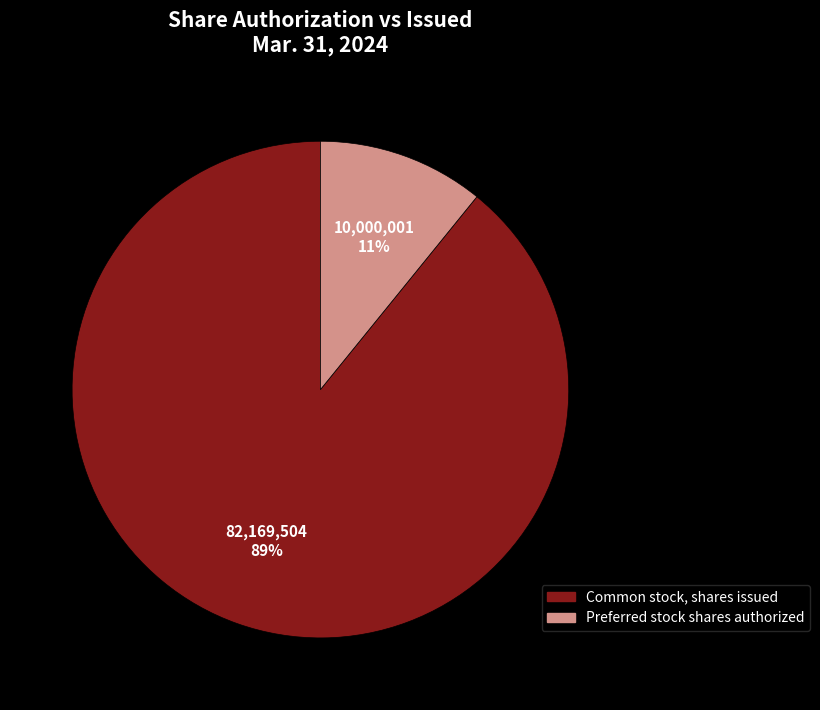

To the nearest percent, what is the average slice percentage?

50%